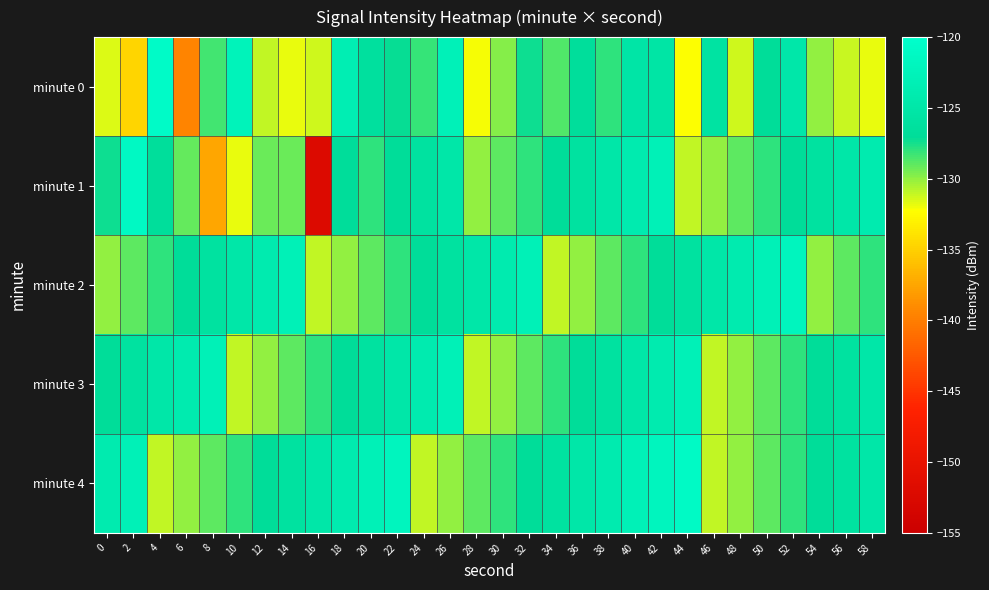

Between 36 and 40, which is larger?

40